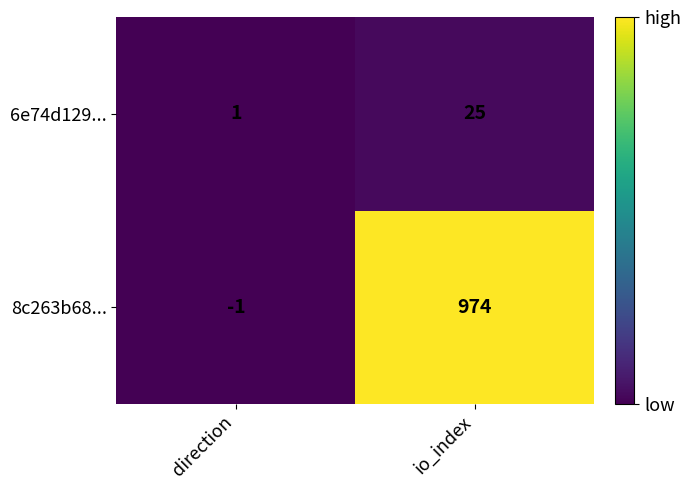

At which category is the sum across all series the highest?

io_index